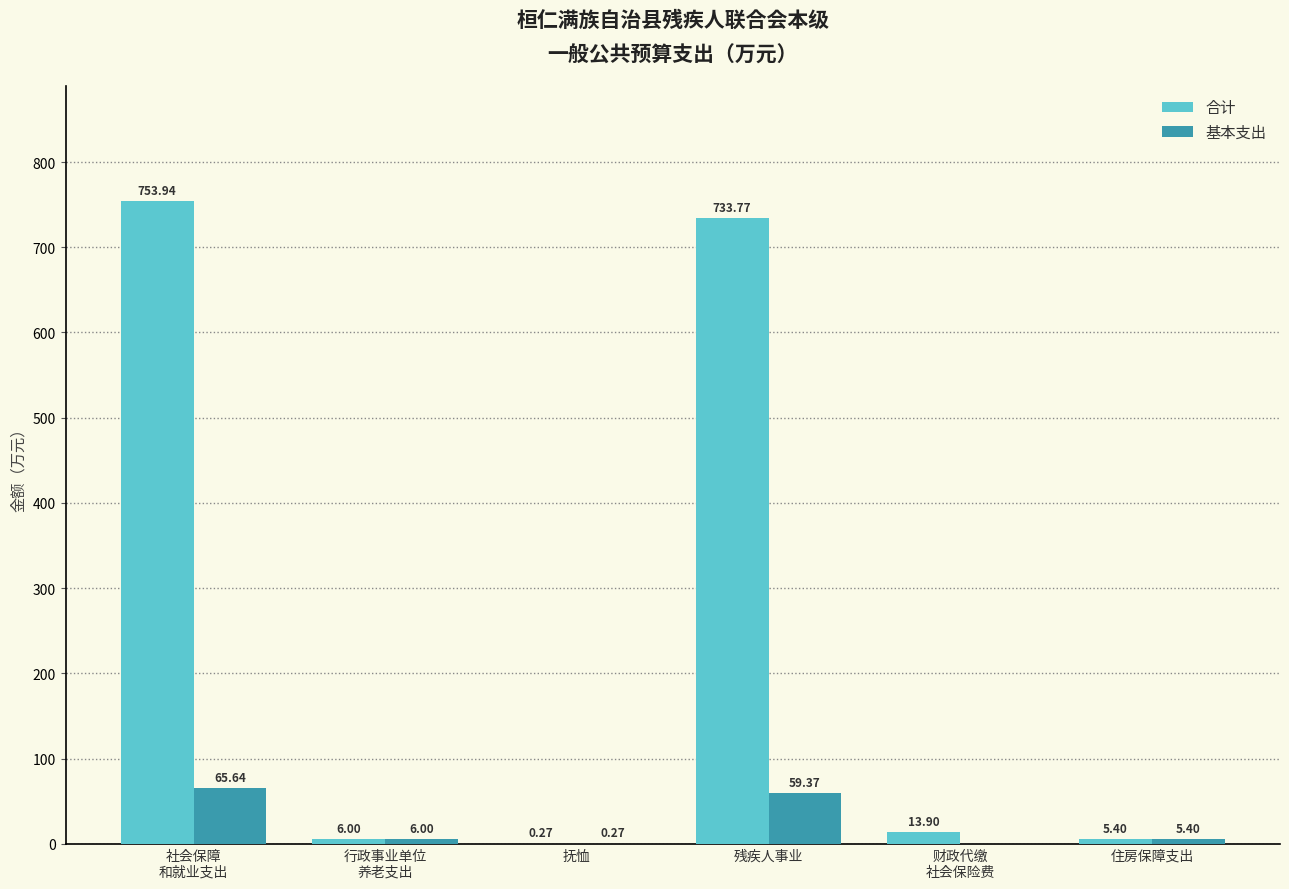

What is the sum of all 基本支出 values?

136.7